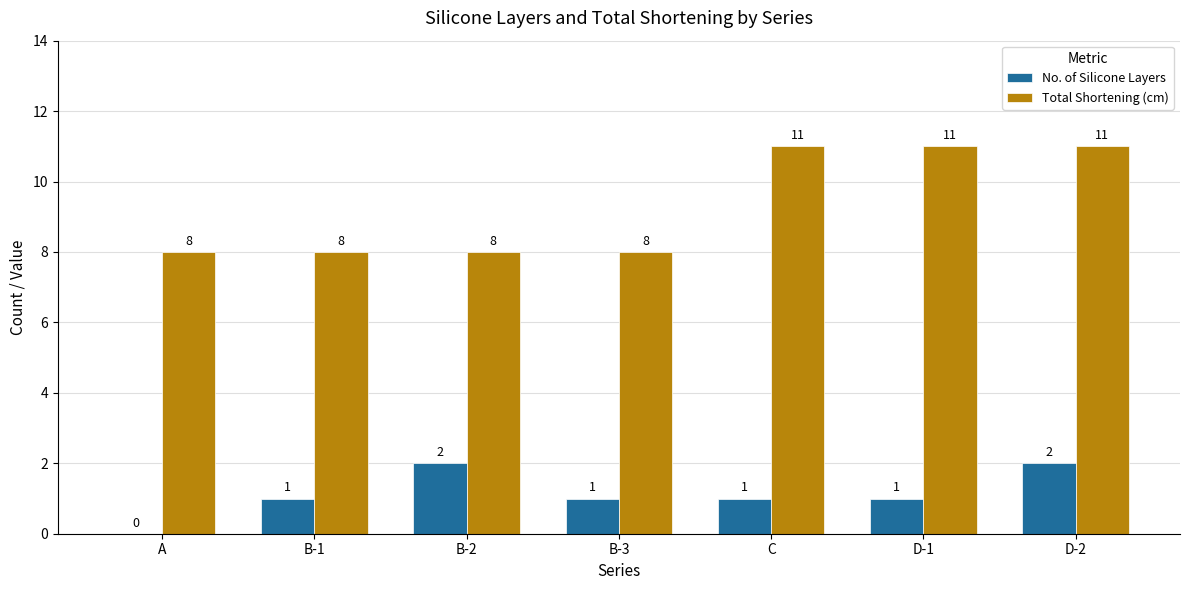

How many data points does each series have?

7